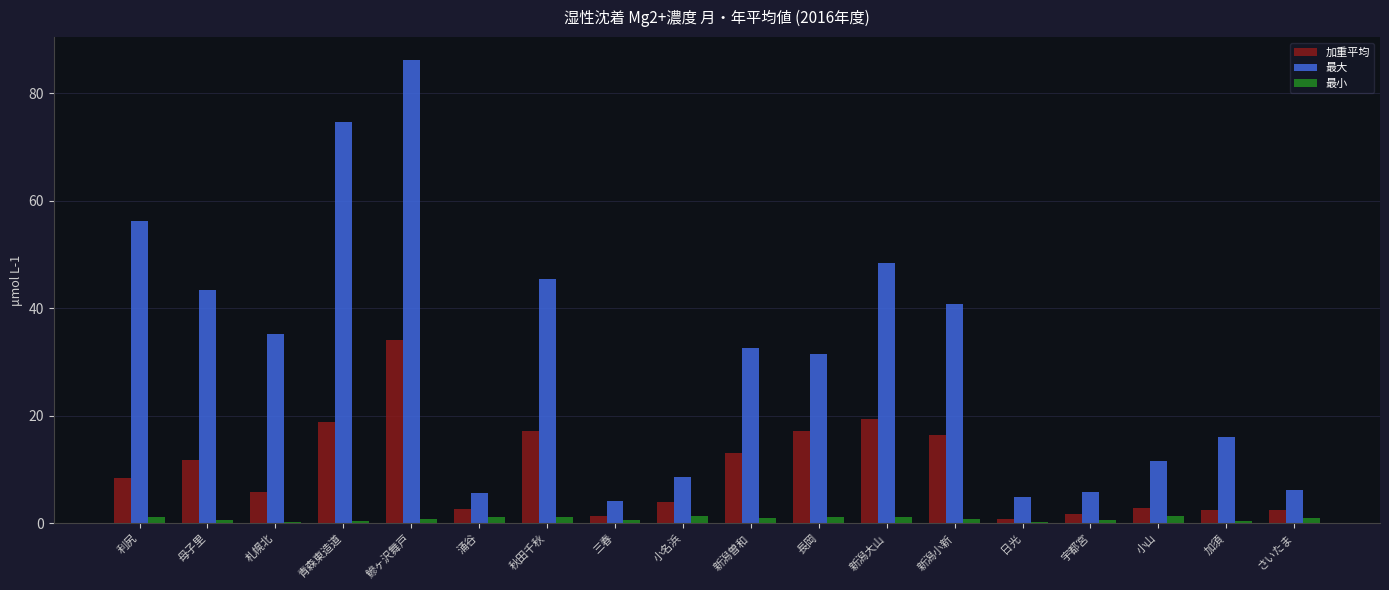

Is the value of 加重平均 at 利尻 greater than the value of 最小 at 小山?

Yes